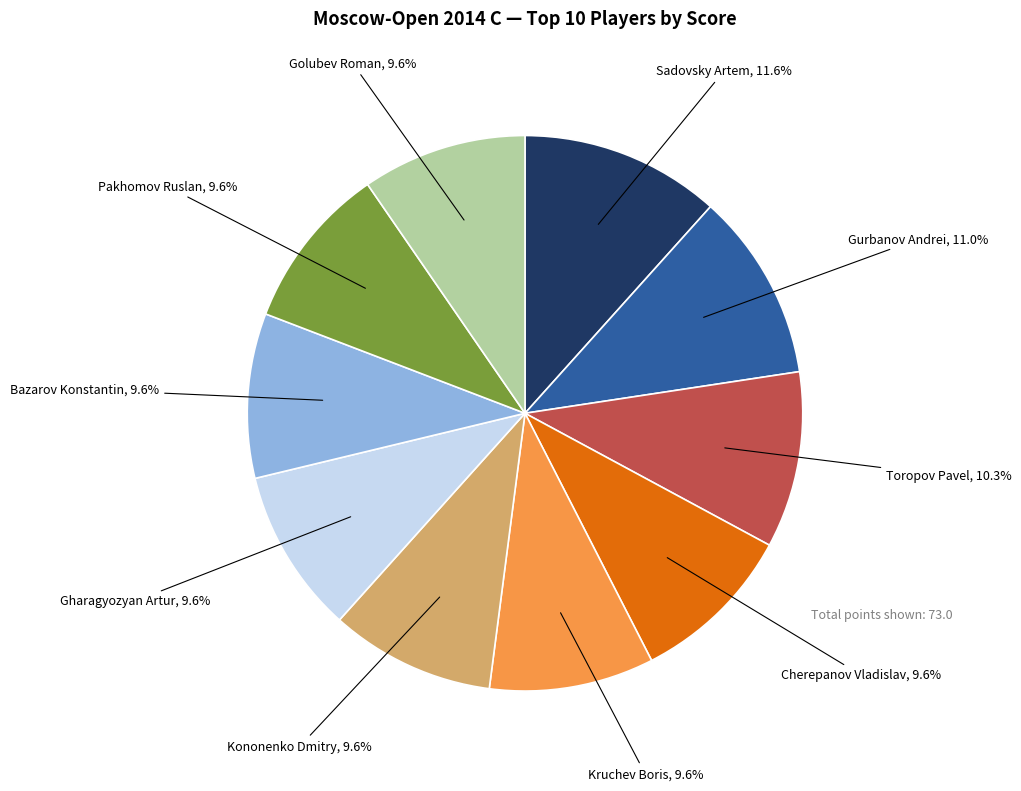

Is there any slice that represents more than half of the pie?

No